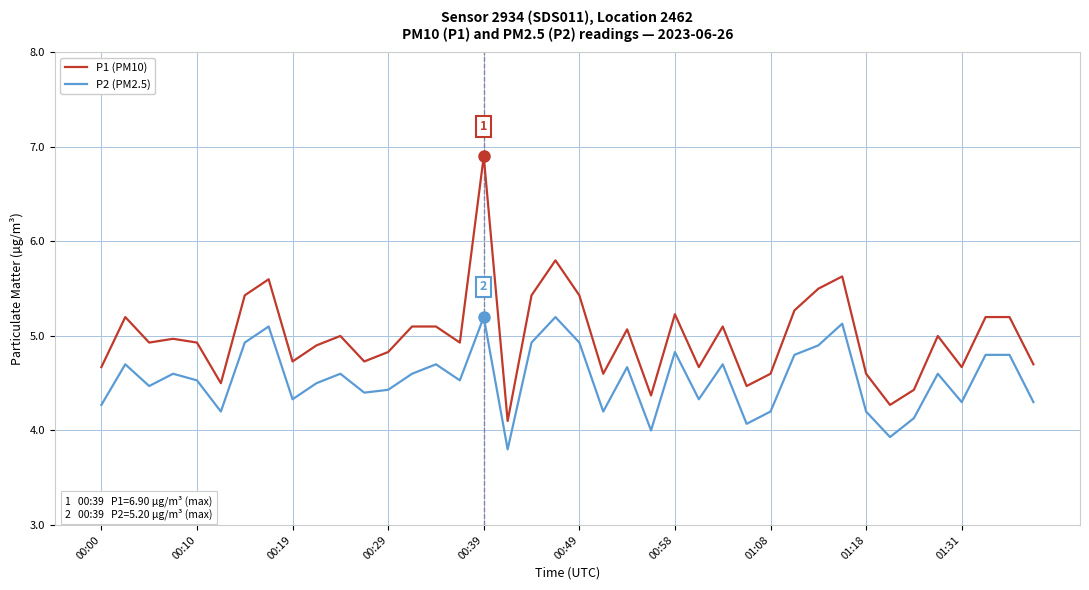

Which series has the largest total across all categories?

P1 (PM10)